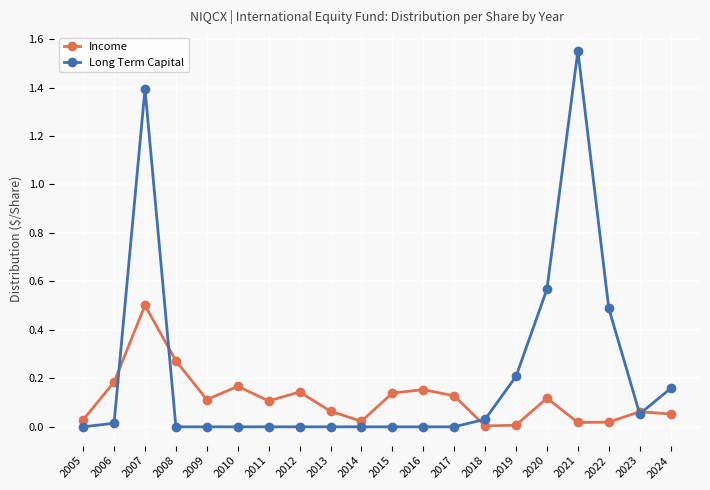

Which series has the widest spread of values?

Long Term Capital